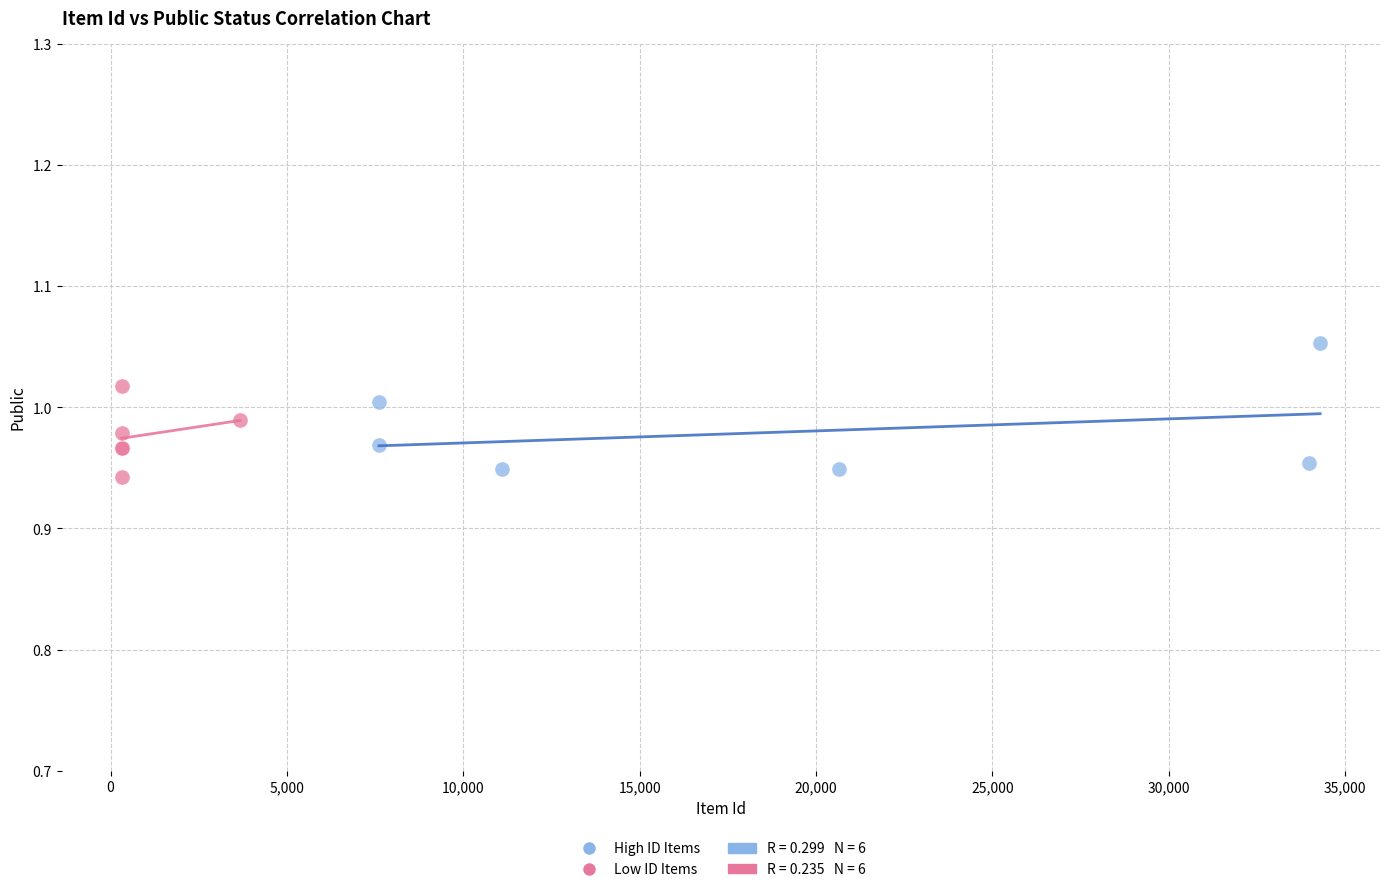

Which series has the widest spread of Y values?

High ID Items